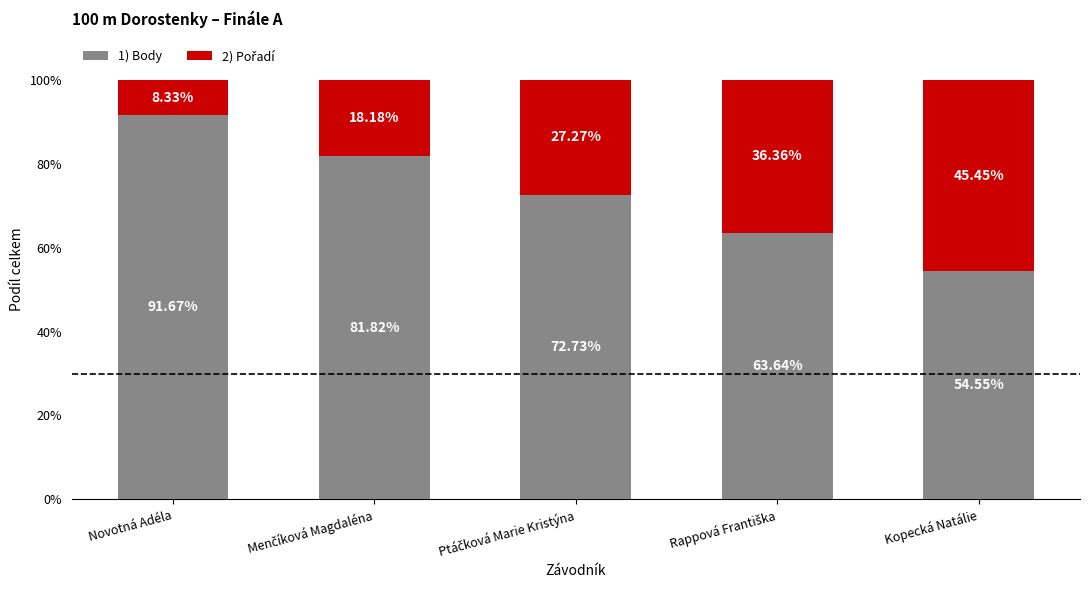

What is the total value across all series at Novotná Adéla?

100.0